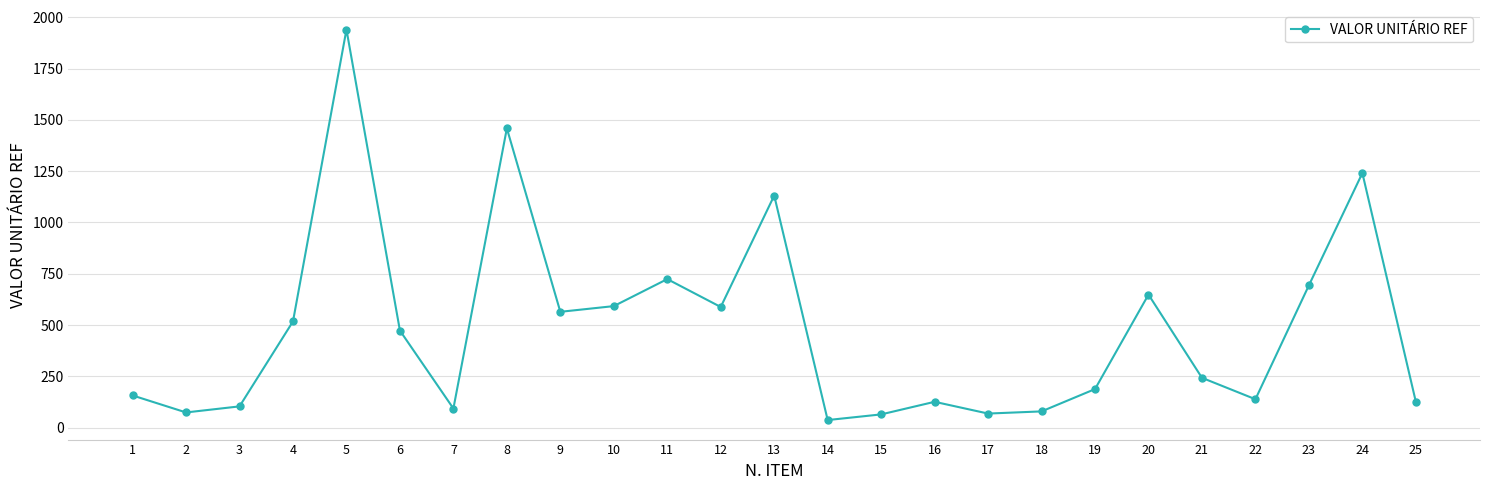

Approximately how many times larger is the value at 16 compared to 23?

0.2